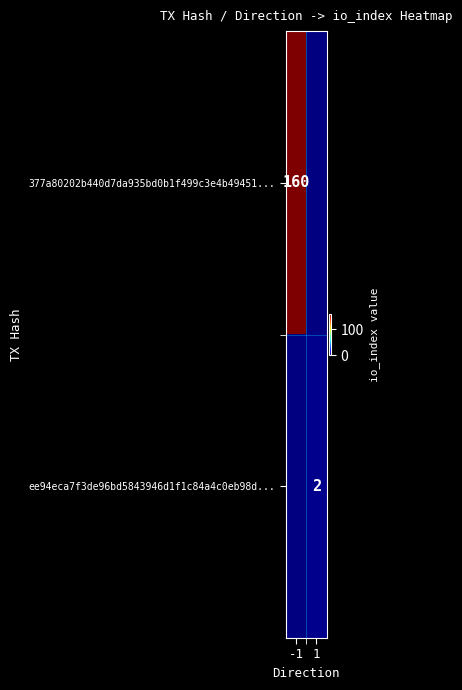

What is the smallest value displayed?

2.0